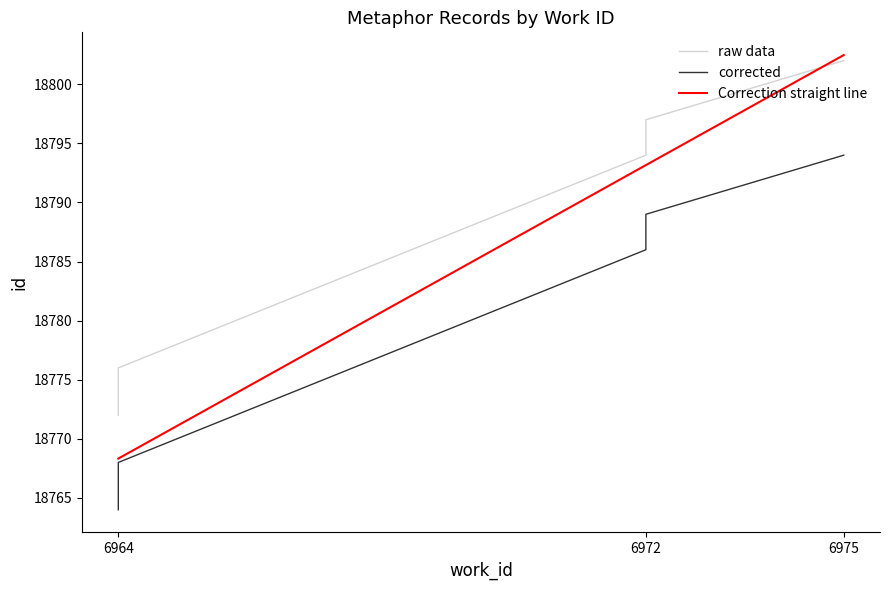

Between 6964 and 6972, which is larger?

6972